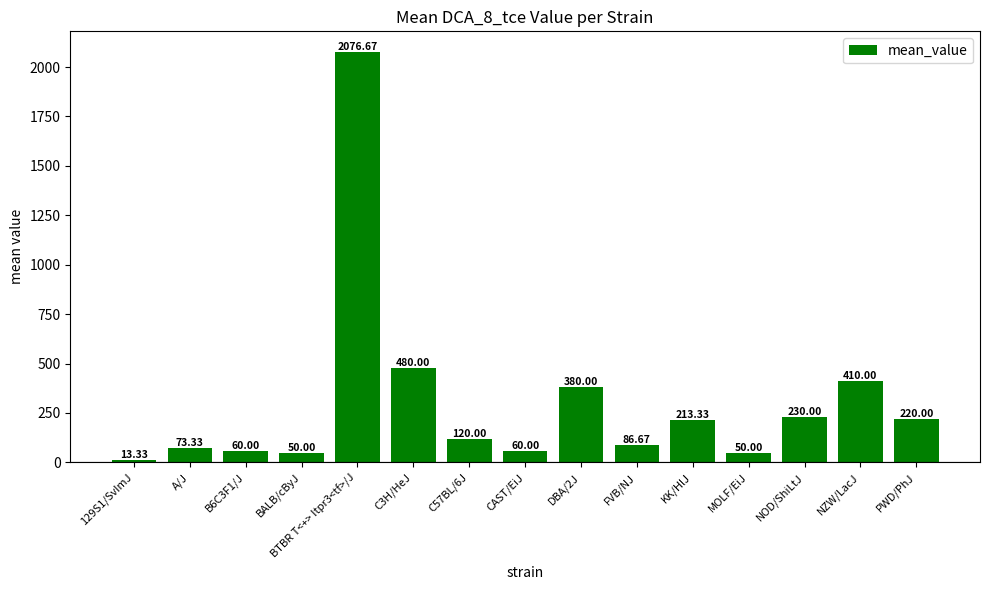

What position from the left is MOLF/EiJ?

12